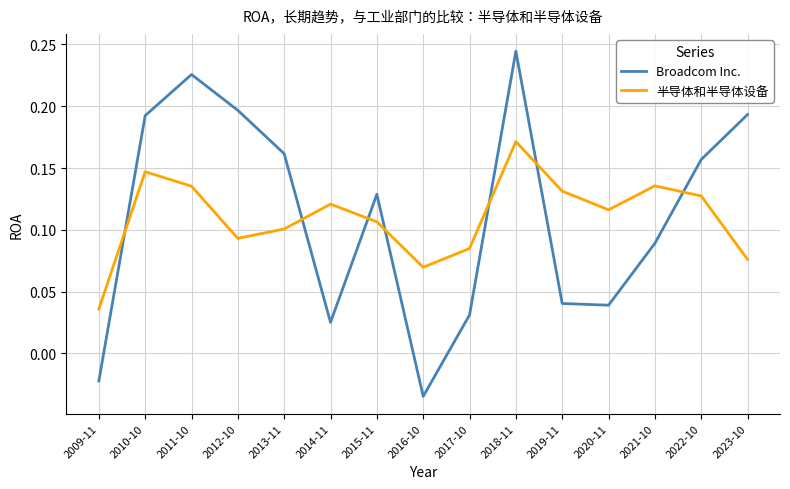

True or false: 半导体和半导体设备 has a value of 0.2 at 2011-10.

False